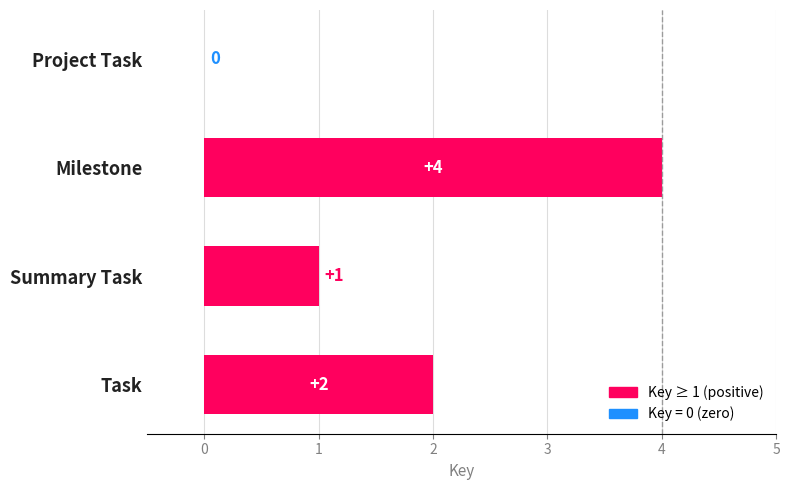

Count the values in the range 1 to 4.

3